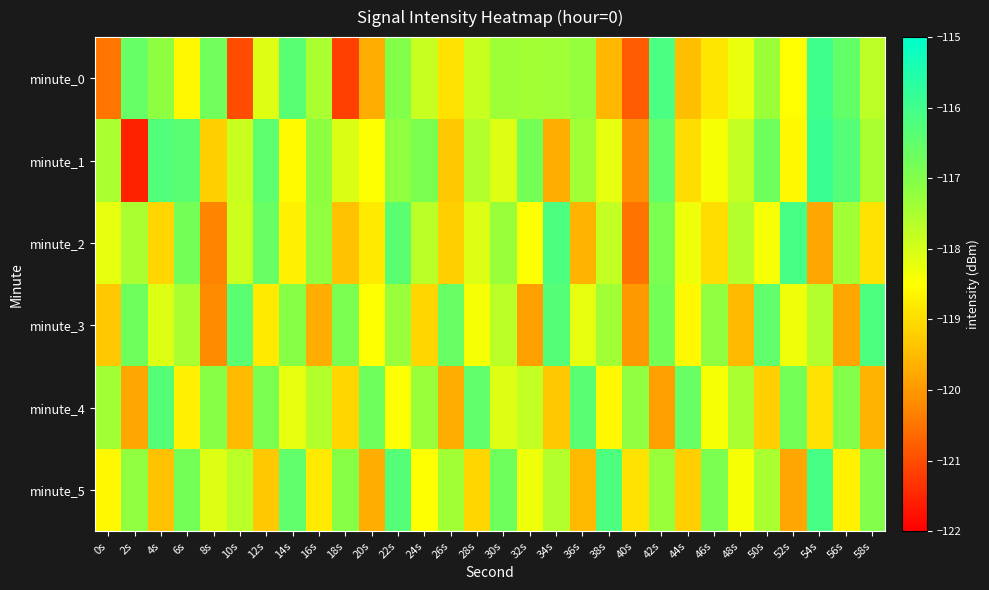

What is the difference between the highest and lowest values at 42s?

3.7